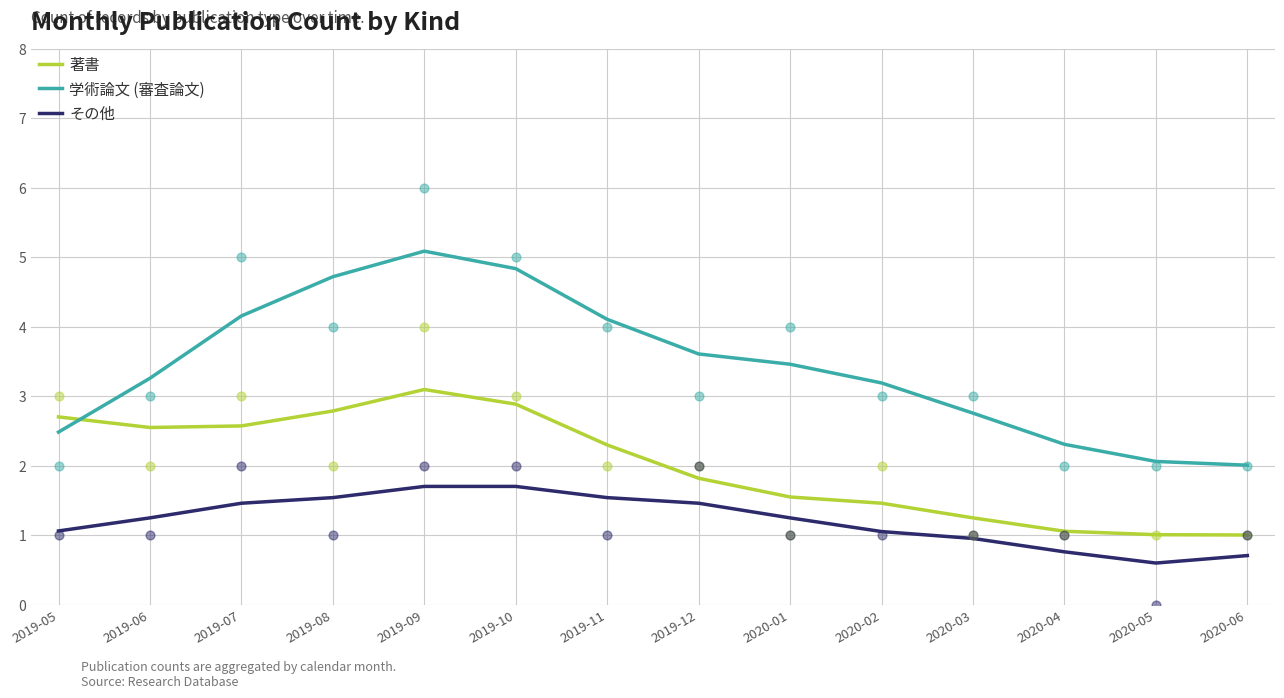

What is the total value across all series at 2020-01?

6.3